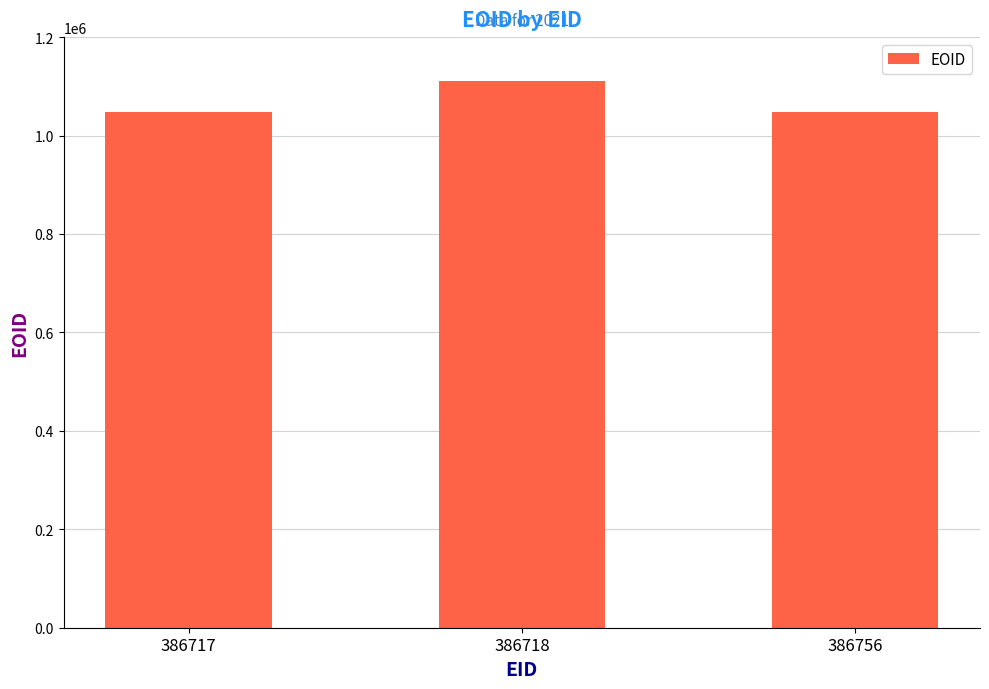

True or false: the data shows 414327 at 386718.

False